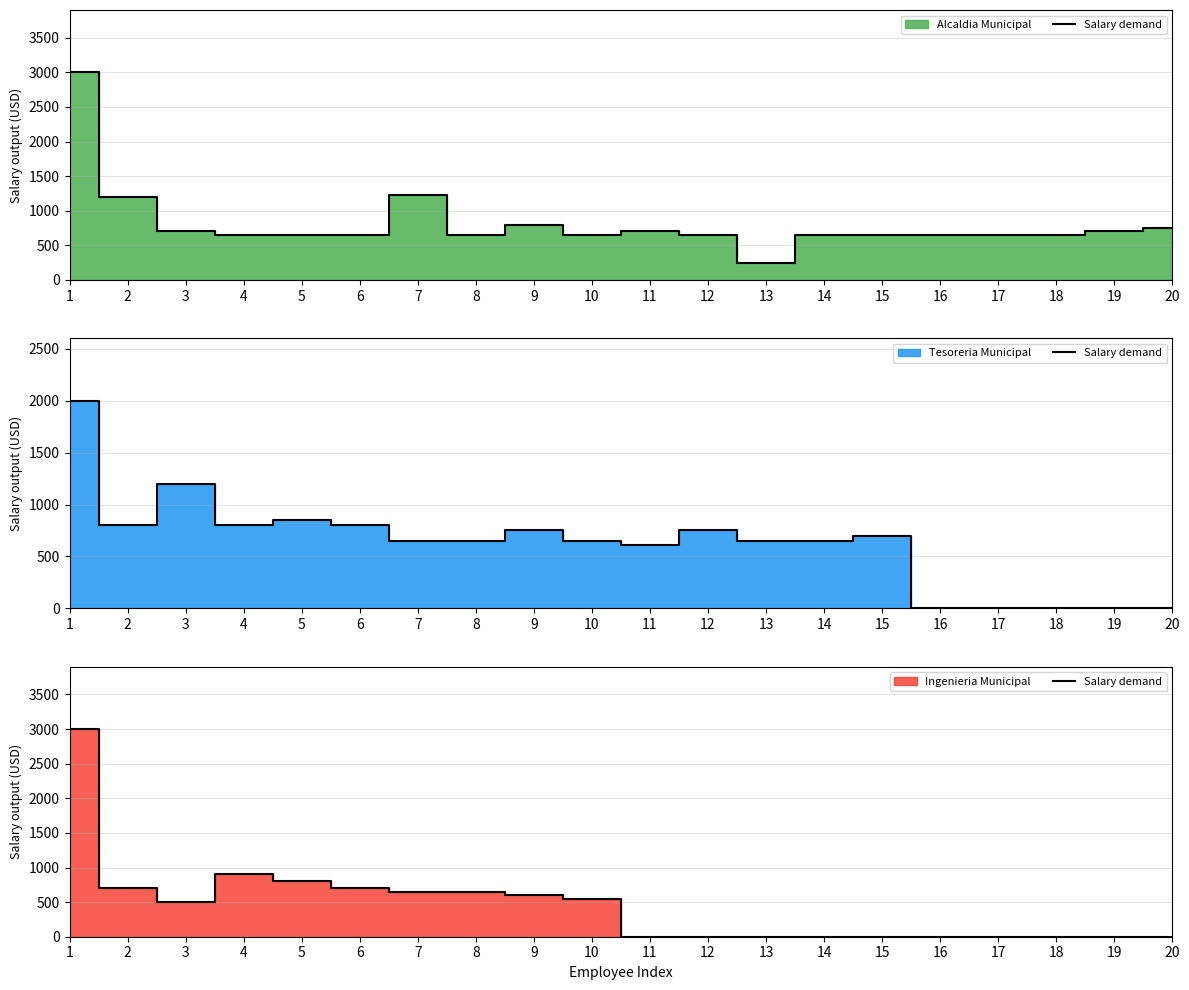

True or false: the data shows 284 at 3.

False